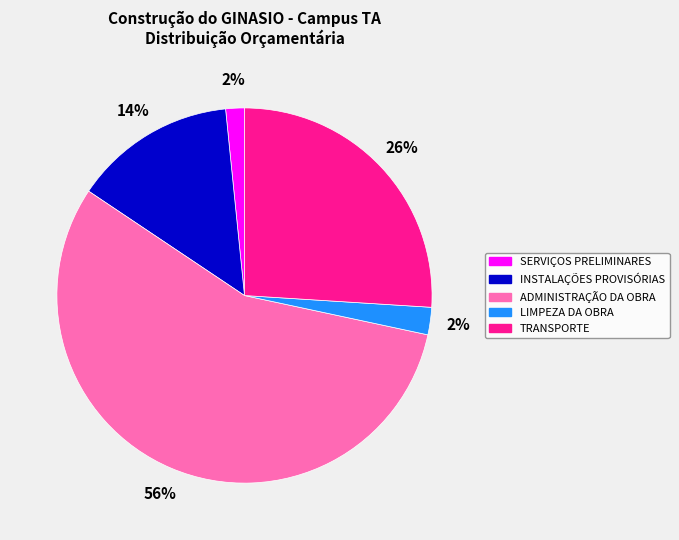

What percentage is the ADMINISTRAÇÃO DA OBRA slice, to the nearest percent?

56%